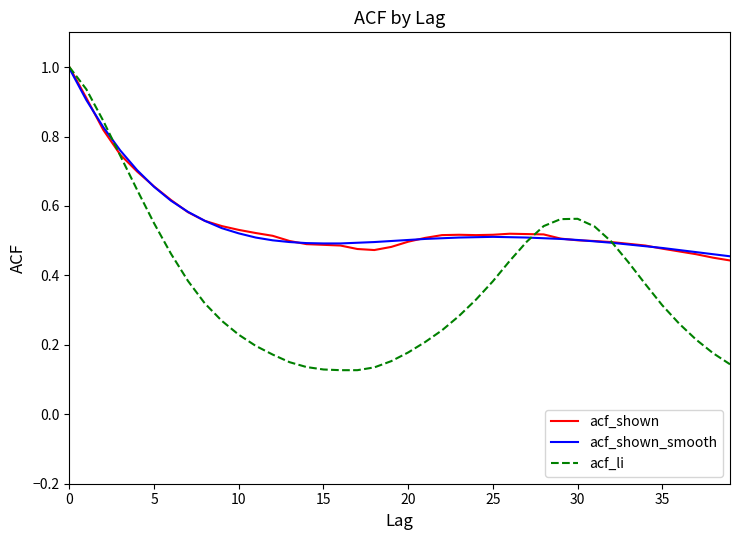

What is the maximum value shown in the chart?

1.0